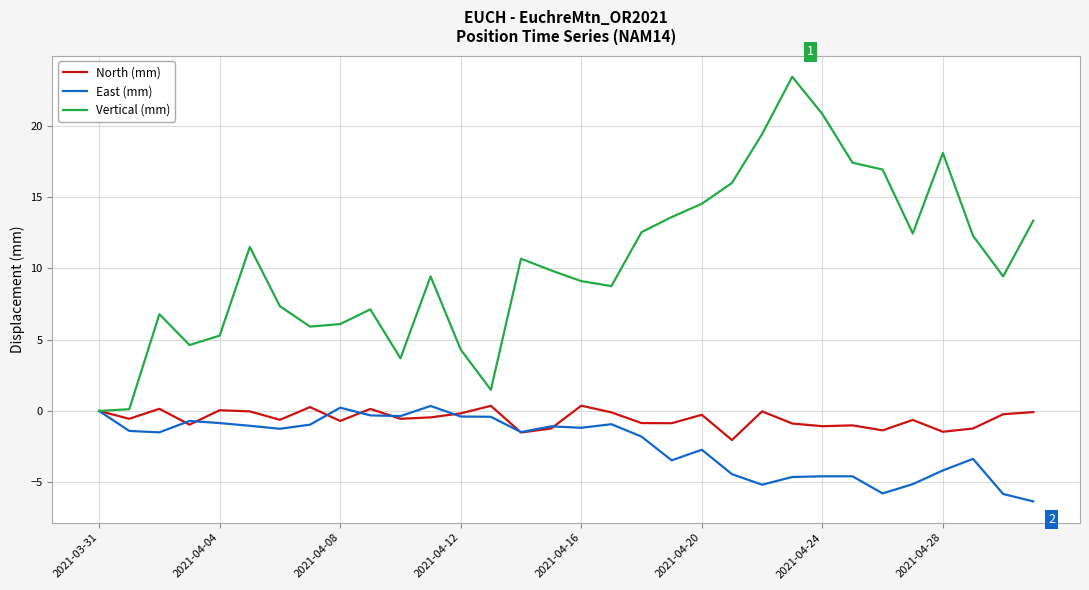

What is the minimum value shown in the chart?

-6.3